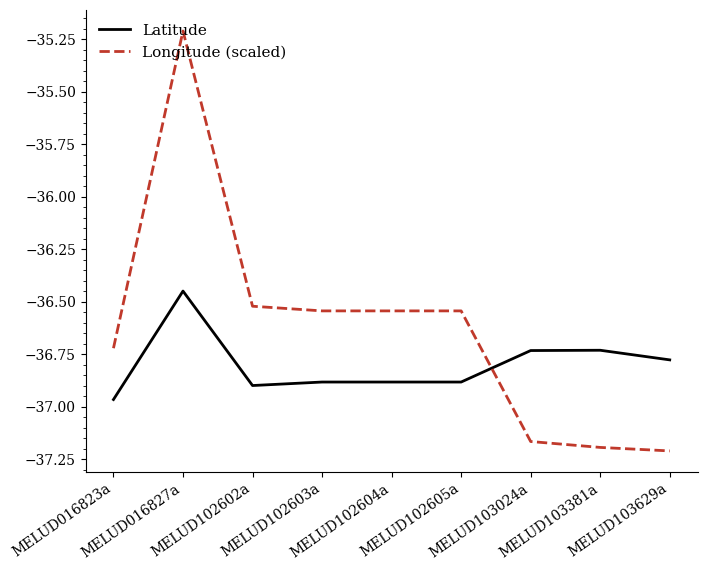

What is the difference between the maximum and minimum values in the Longitude (scaled) series?

2.0